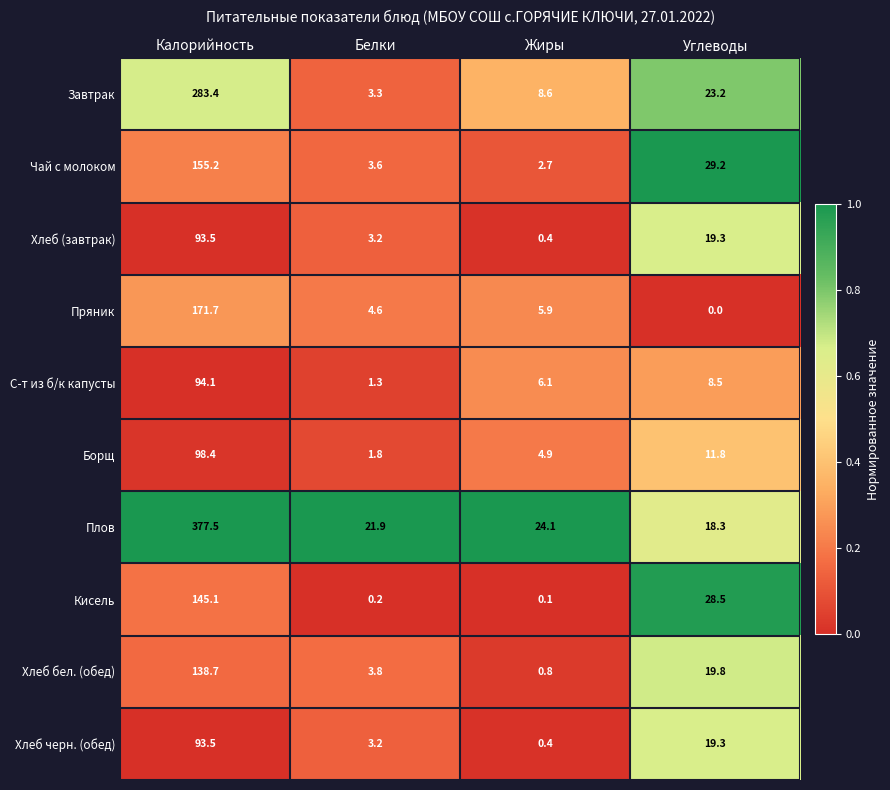

Is it true that Завтрак equals 38.8 at Углеводы?

False